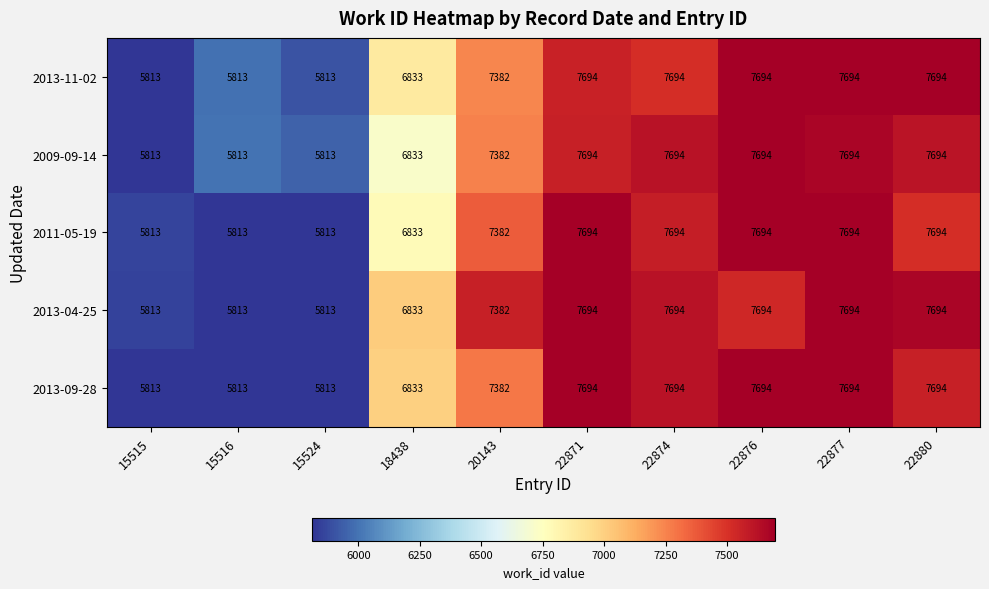

Count the 2011-05-19 values in the range 5813 to 7694.

10